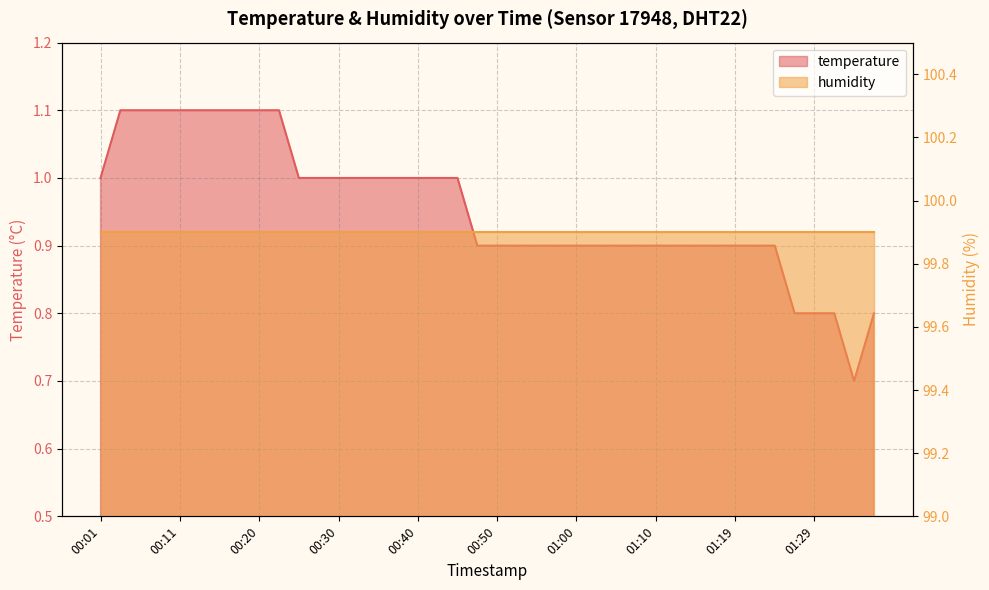

Which label corresponds to the smallest value in the chart?

01:34